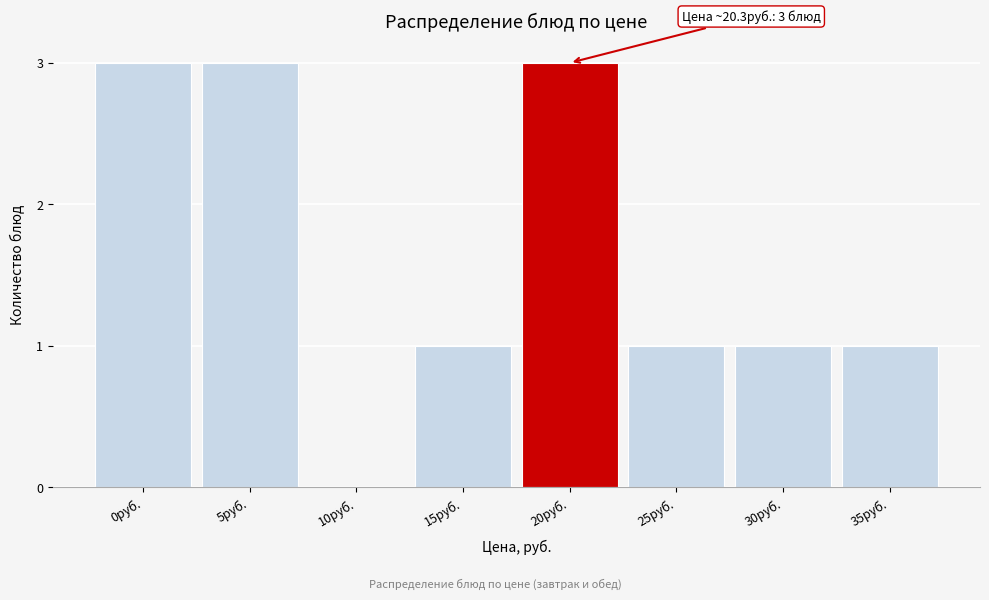

Reading left to right, extract all data points from this chart.

0руб.=3	5руб.=3	10руб.=0	15руб.=1	20руб.=3	25руб.=1	30руб.=1	35руб.=1